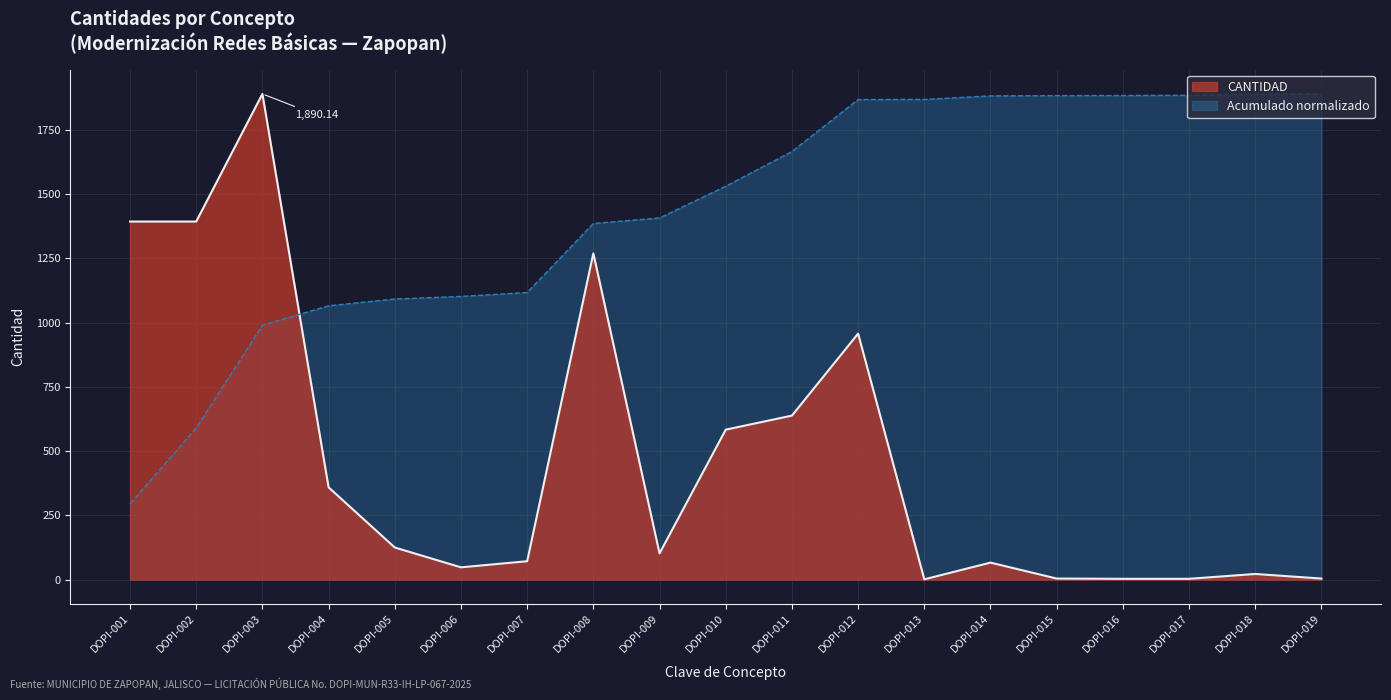

Does the chart display data point markers on the line(s)?

No